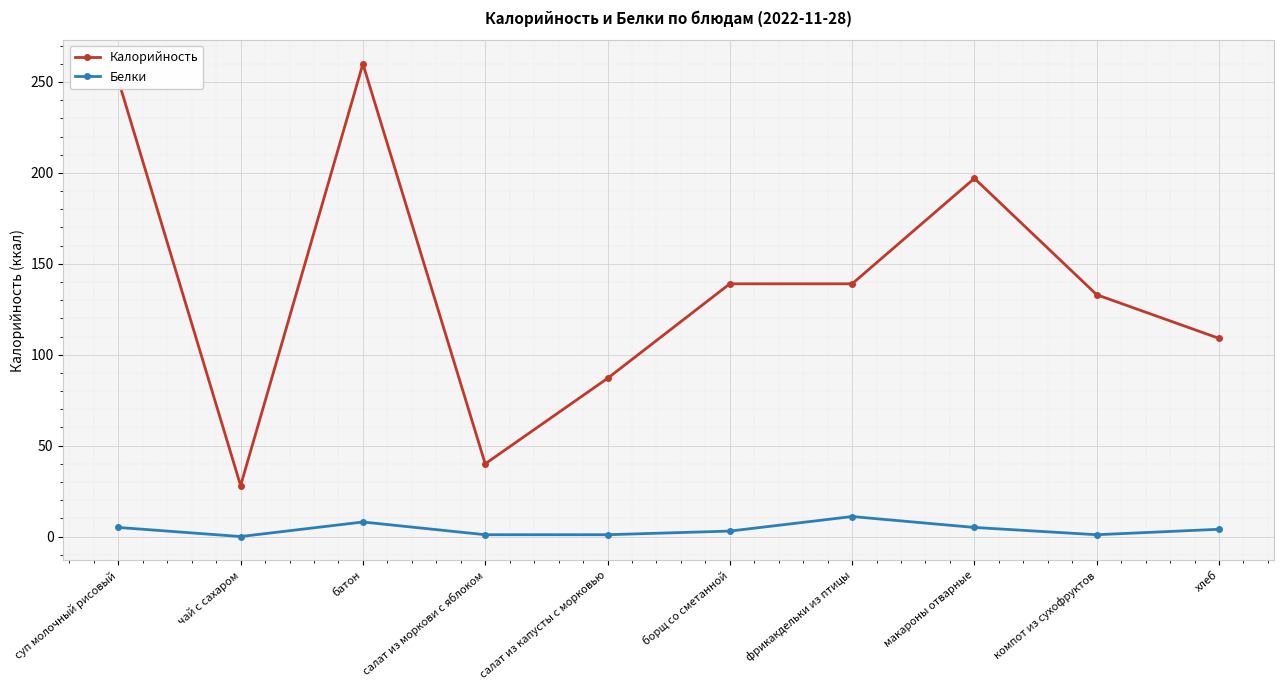

What is the sum of the Белки values at хлеб and салат из моркови с яблоком?

5